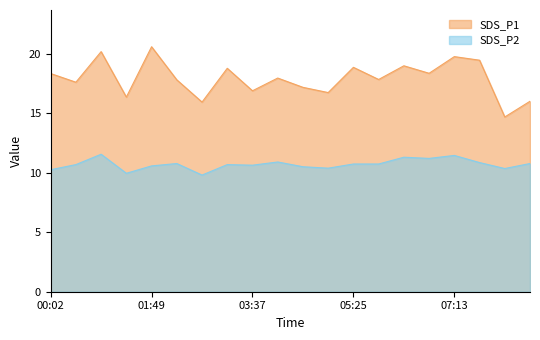

What is the label of the 20th point from the left?

08:34